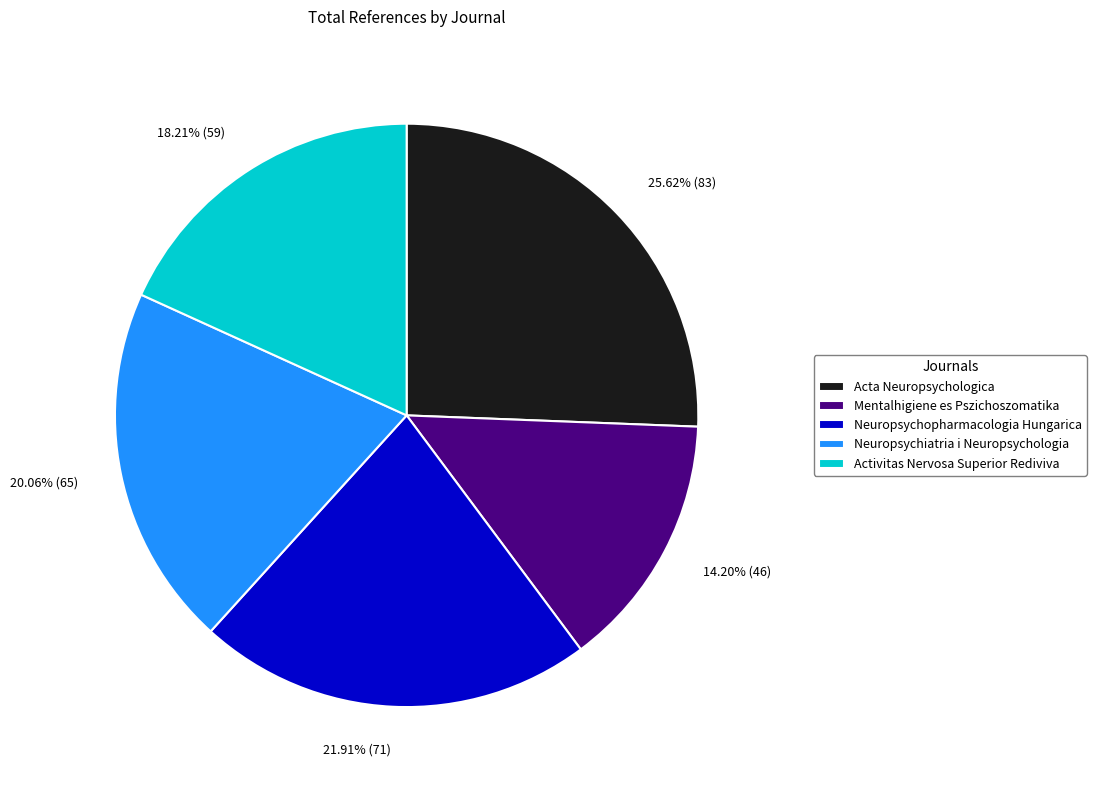

To the nearest percent, what is the combined percentage of Acta Neuropsychologica and Neuropsychiatria i Neuropsychologia?

46%